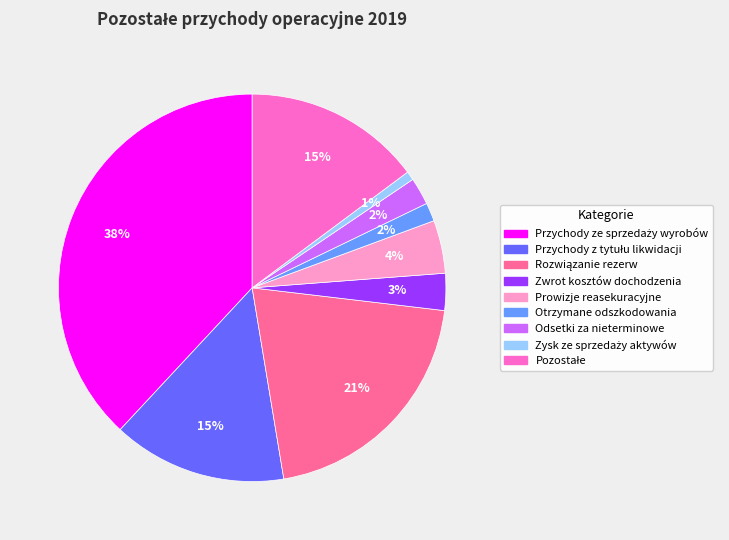

The Odsetki za nieterminowe slice represents 14% of the pie. True or false?

False